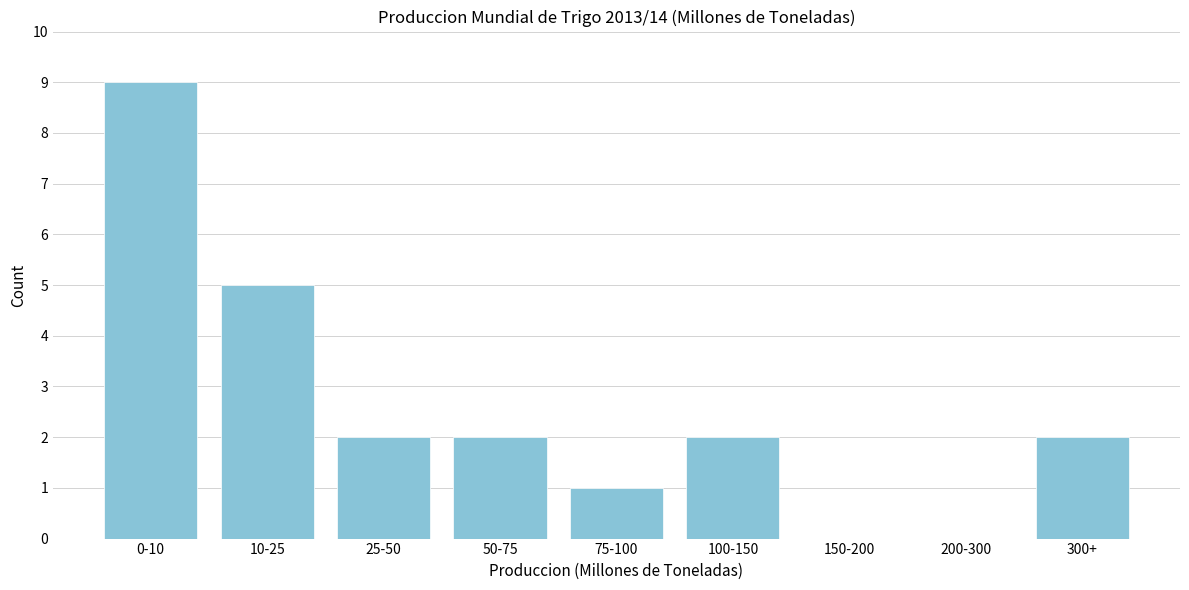

Where is the data nearest to the value 4?

10-25